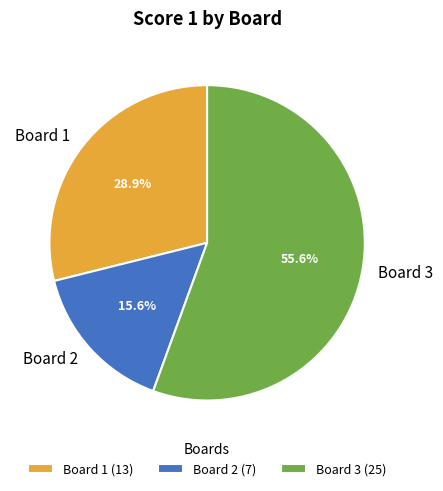

To the nearest percent, what is the difference between the largest and smallest slice percentages?

40%